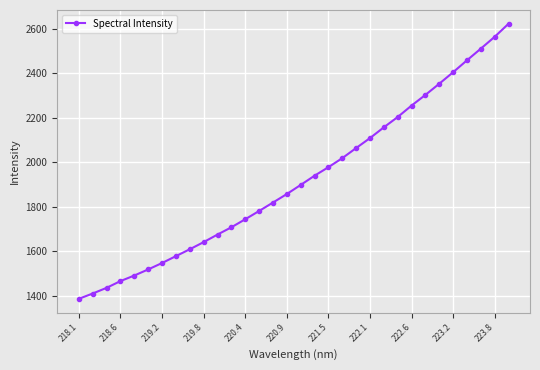

What is the difference between the second highest and second lowest values?

1154.2